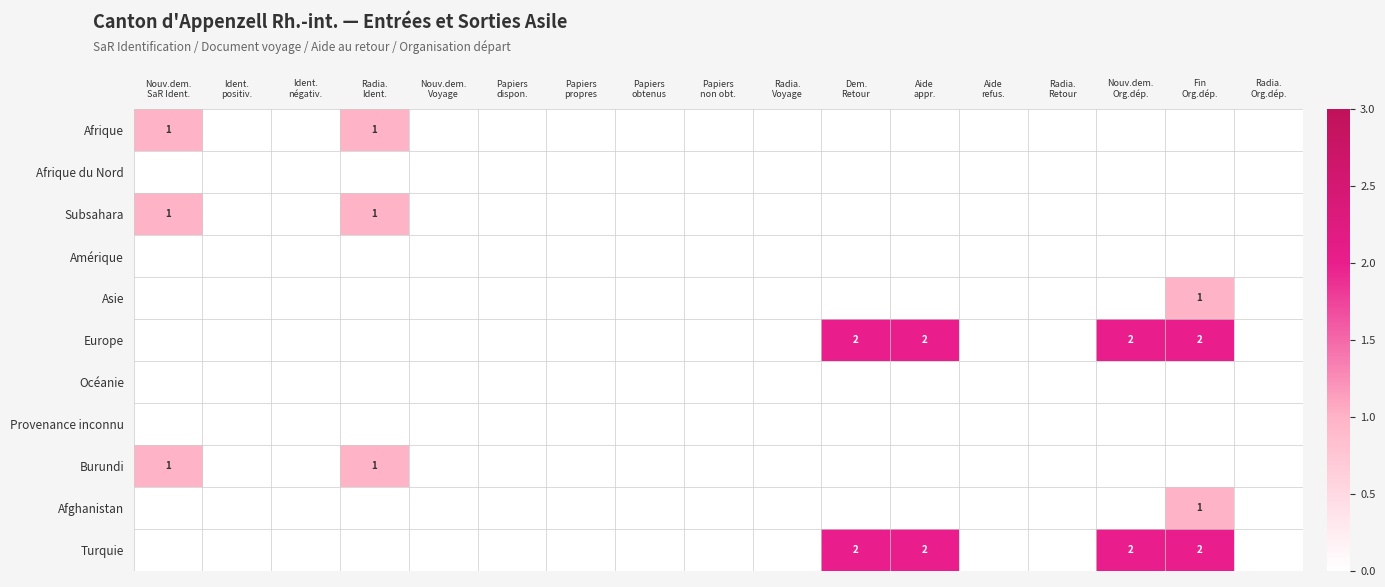

Which category has the lowest value in the Turquie series?

Nouv.dem. SaR Ident.